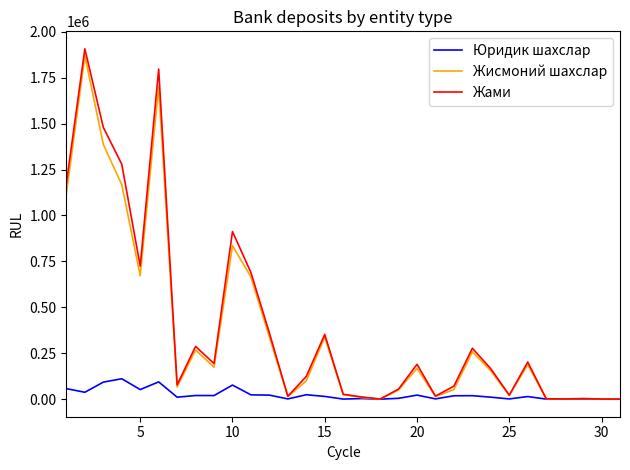

What is the maximum value for Юридик шахслар?

111368